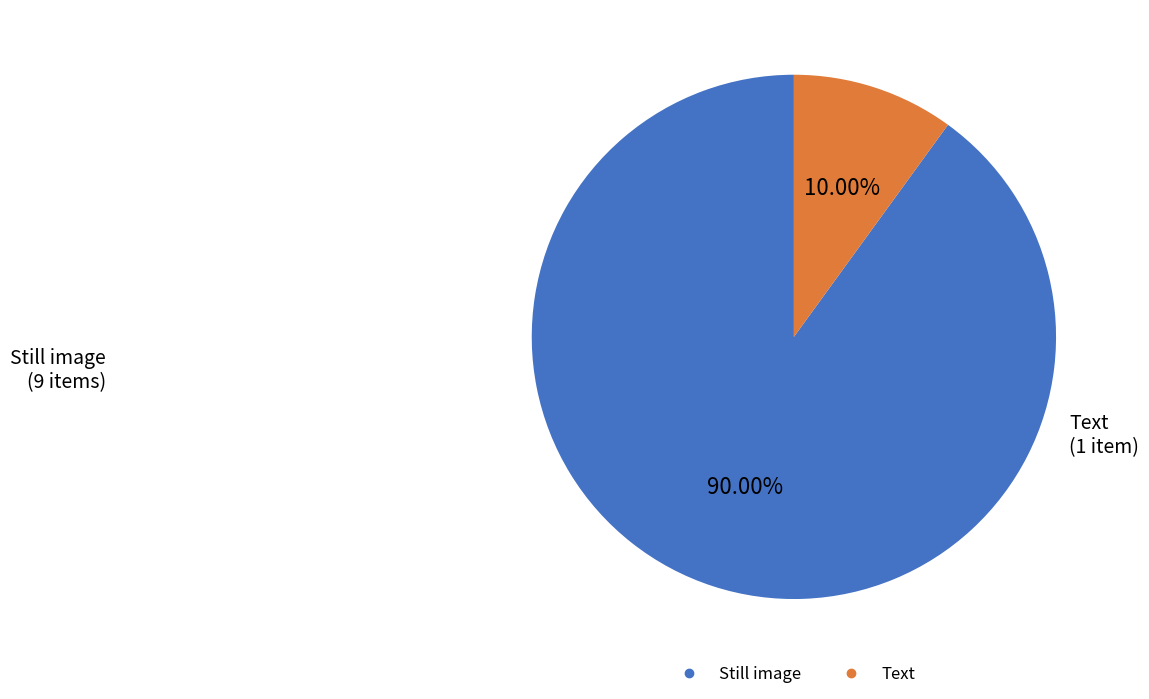

Is there a majority slice in this chart?

Yes